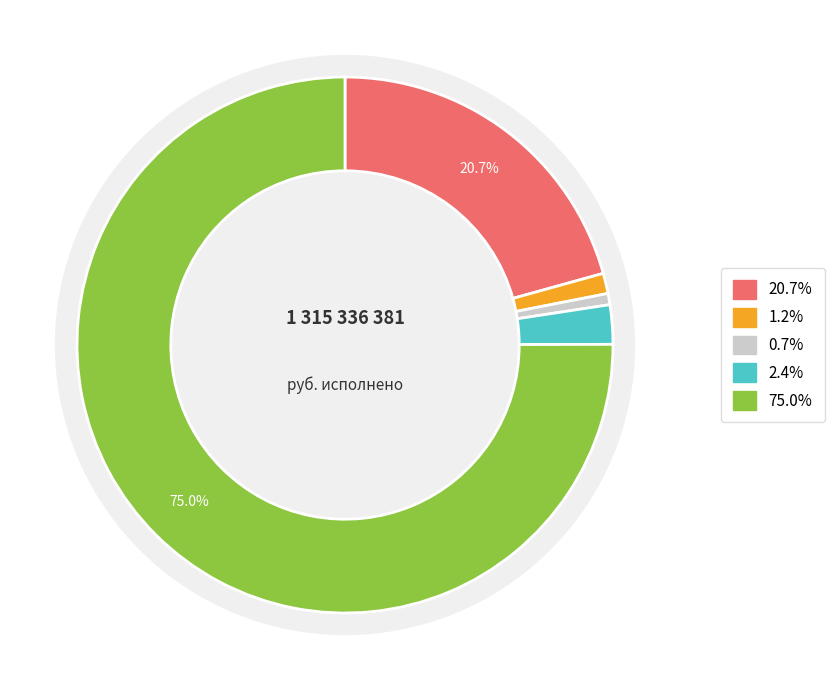

What is the ratio of the value at НАЛОГИ НА ТОВАРЫ (РАБОТЫ, УСЛУГИ) to the value at НАЛОГИ НА ПРИБЫЛЬ, ДОХОДЫ?

0.1